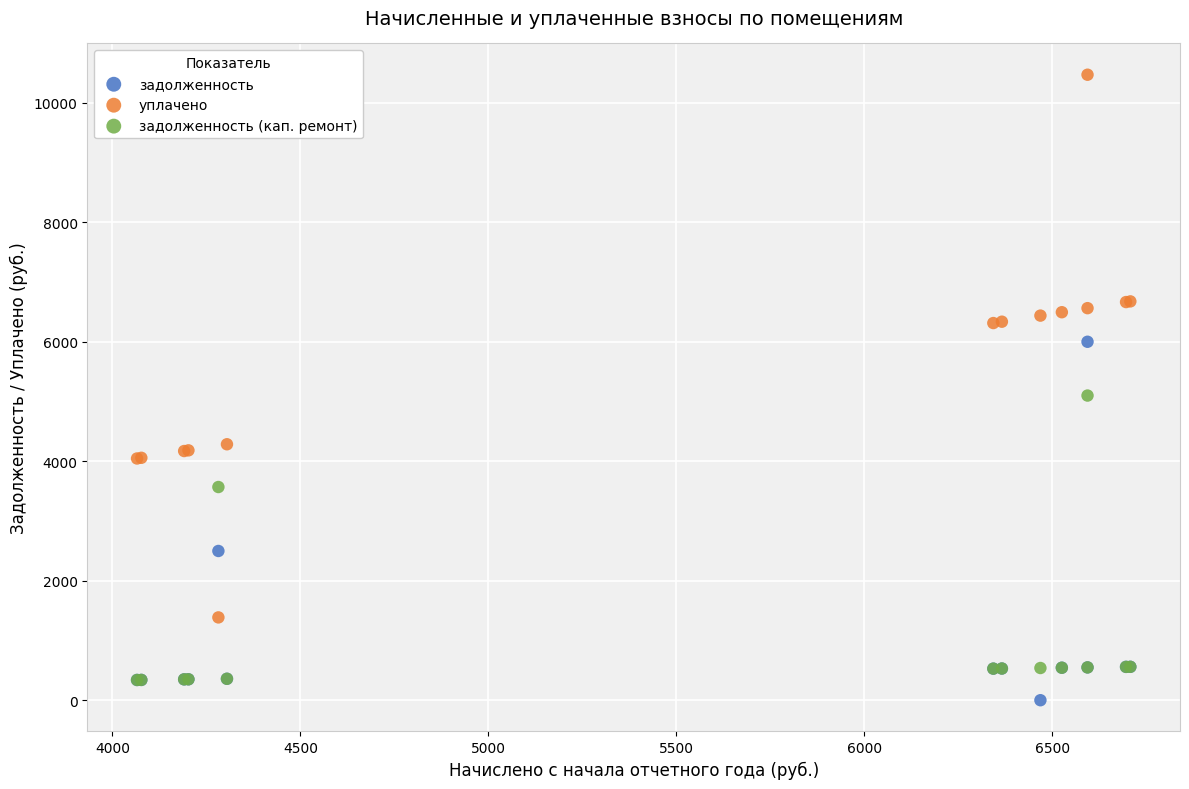

Across all series, what Y value is closest to 5234?

5098.9